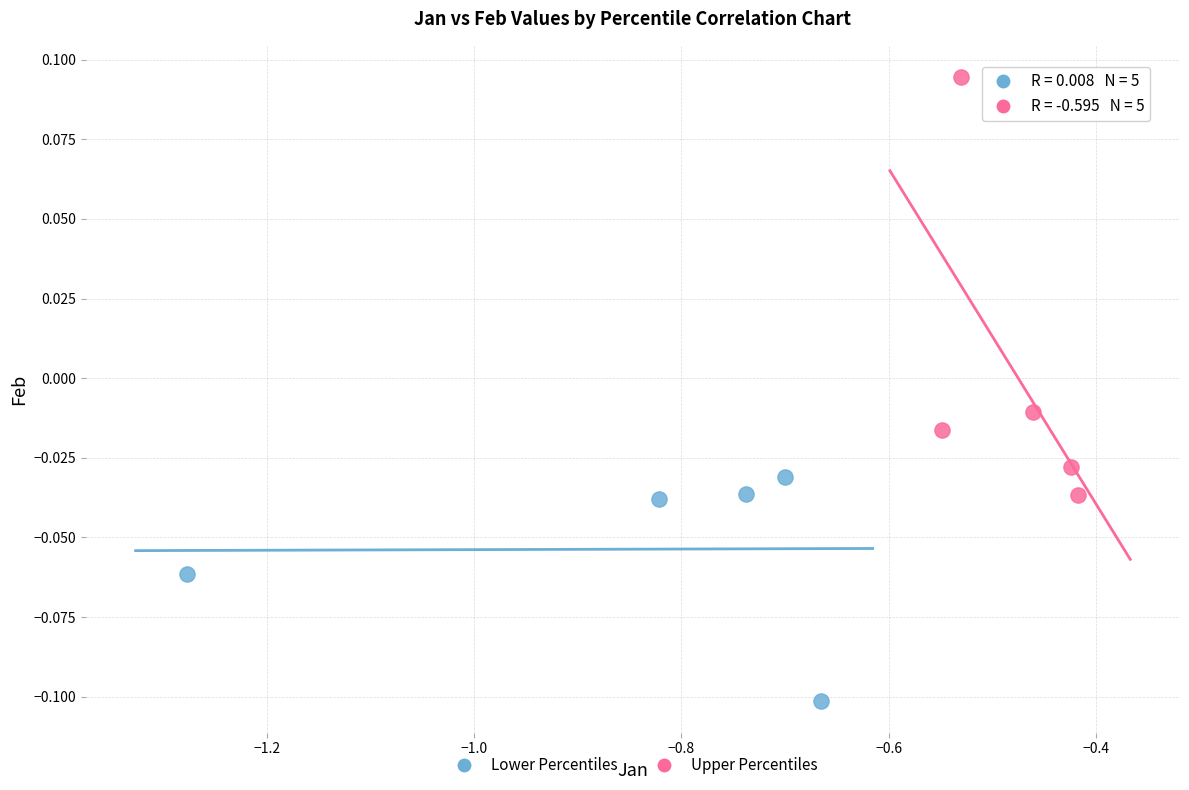

Which series has the widest spread of Y values?

Upper Percentiles